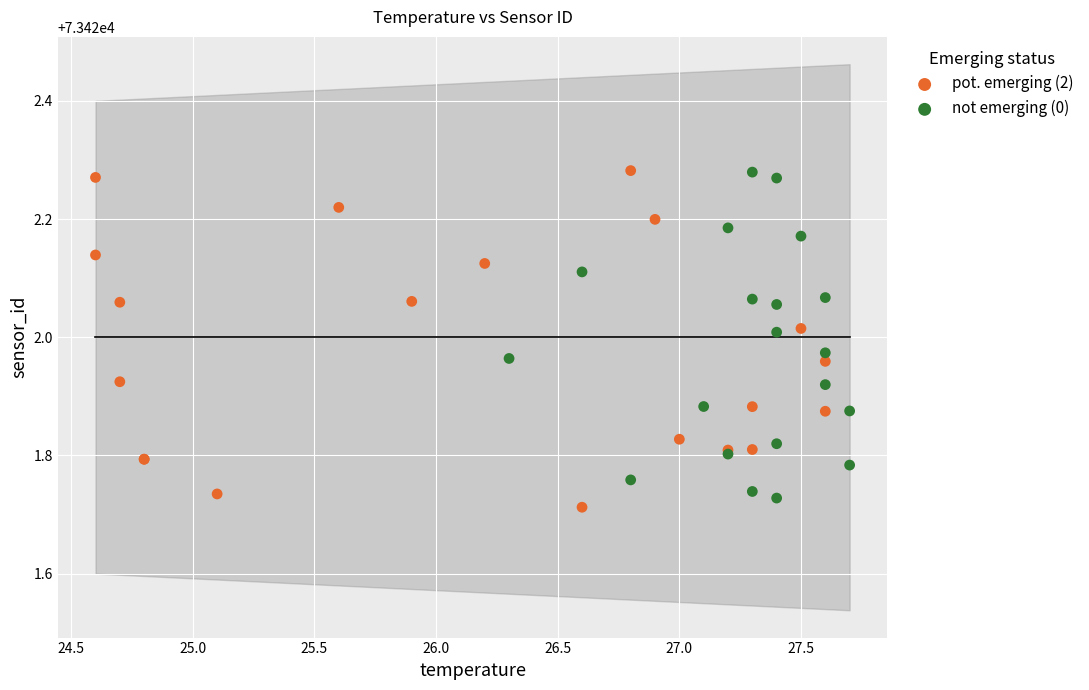

What are all the series names shown in the legend?

pot. emerging (2), not emerging (0)